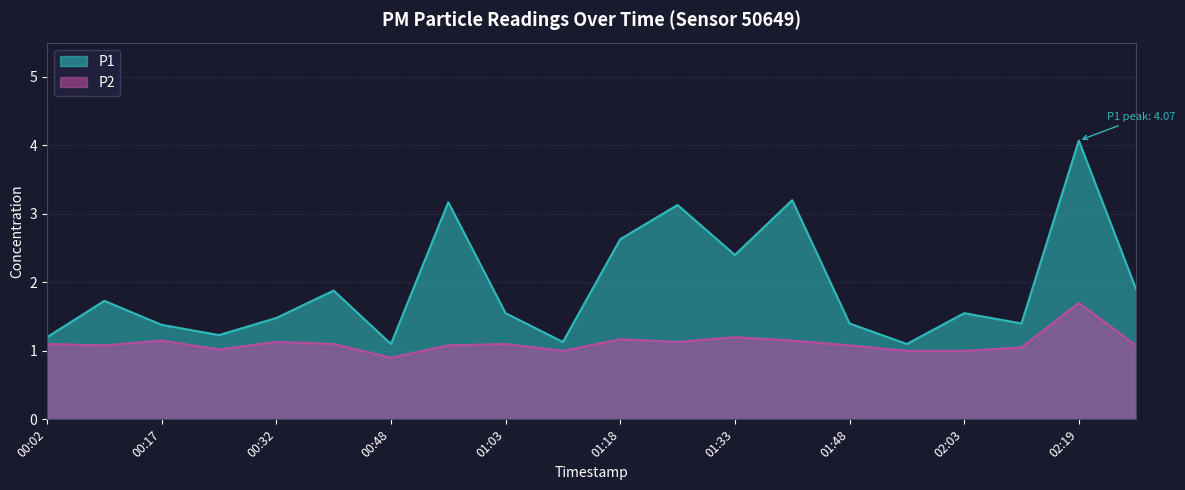

How many lines are shown in the chart?

2